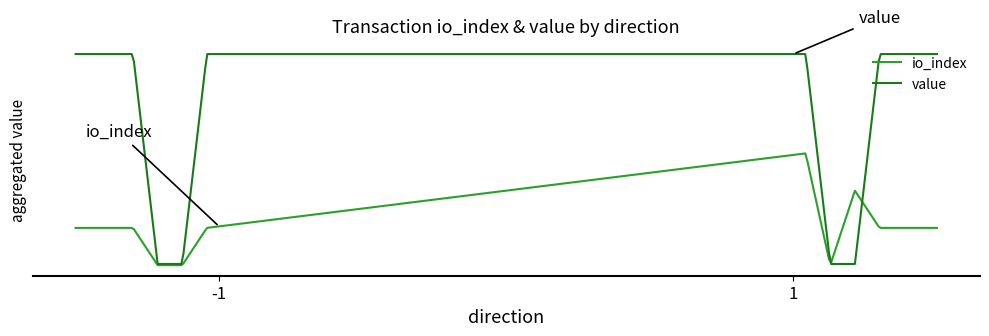

Which series has the largest range (max minus min)?

value